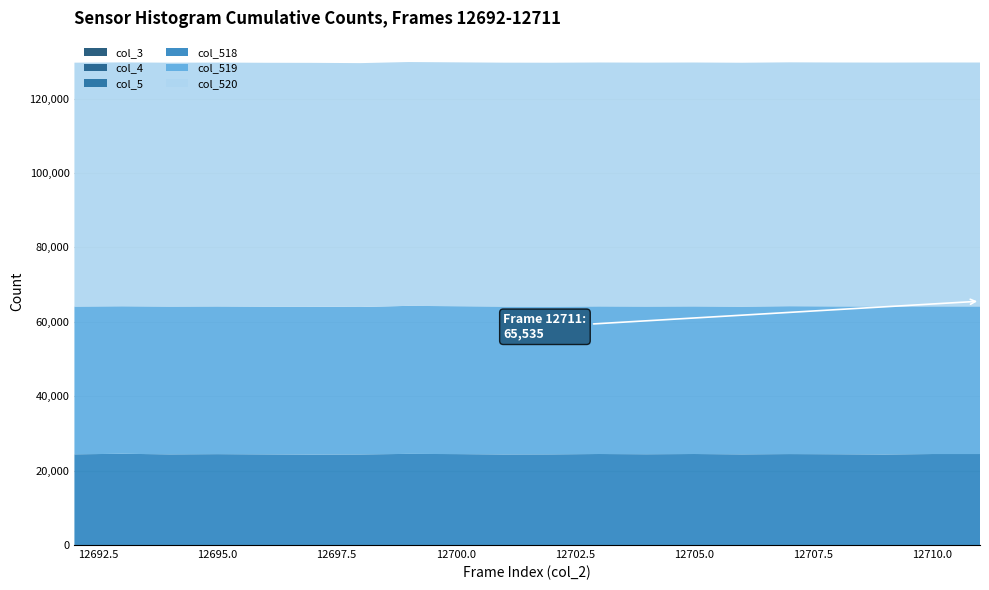

Reading right to left, extract all data points from this chart.

col_3: 12711=0	12710=0	12709=0	12708=0	12707=0	12706=0	12705=0	12704=0	12703=0	12702=0	12701=0	12700=0	12699=0	12698=0	12697=0	12696=0	12695=0	12694=0	12693=0	12692=0
col_4: 12711=0	12710=0	12709=0	12708=0	12707=0	12706=0	12705=0	12704=0	12703=0	12702=0	12701=0	12700=0	12699=0	12698=0	12697=0	12696=0	12695=0	12694=0	12693=0	12692=0
col_5: 12711=0	12710=0	12709=0	12708=0	12707=0	12706=0	12705=0	12704=0	12703=0	12702=0	12701=0	12700=0	12699=0	12698=0	12697=0	12696=0	12695=0	12694=0	12693=0	12692=0
col_518: 12711=24457	12710=24455	12709=24342	12708=24403	12707=24448	12706=24373	12705=24461	12704=24403	12703=24461	12702=24373	12701=24352	12700=24441	12699=24491	12698=24354	12697=24322	12696=24372	12695=24430	12694=24375	12693=24518	12692=24387
col_519: 12711=39690	12710=39699	12709=39789	12708=39748	12707=39748	12706=39712	12705=39690	12704=39715	12703=39693	12702=39718	12701=39756	12700=39751	12699=39784	12698=39629	12697=39736	12696=39706	12695=39704	12694=39730	12693=39657	12692=39722
col_520: 12711=65535	12710=65535	12709=65535	12708=65535	12707=65535	12706=65535	12705=65535	12704=65535	12703=65535	12702=65535	12701=65535	12700=65535	12699=65535	12698=65535	12697=65535	12696=65535	12695=65535	12694=65535	12693=65535	12692=65535